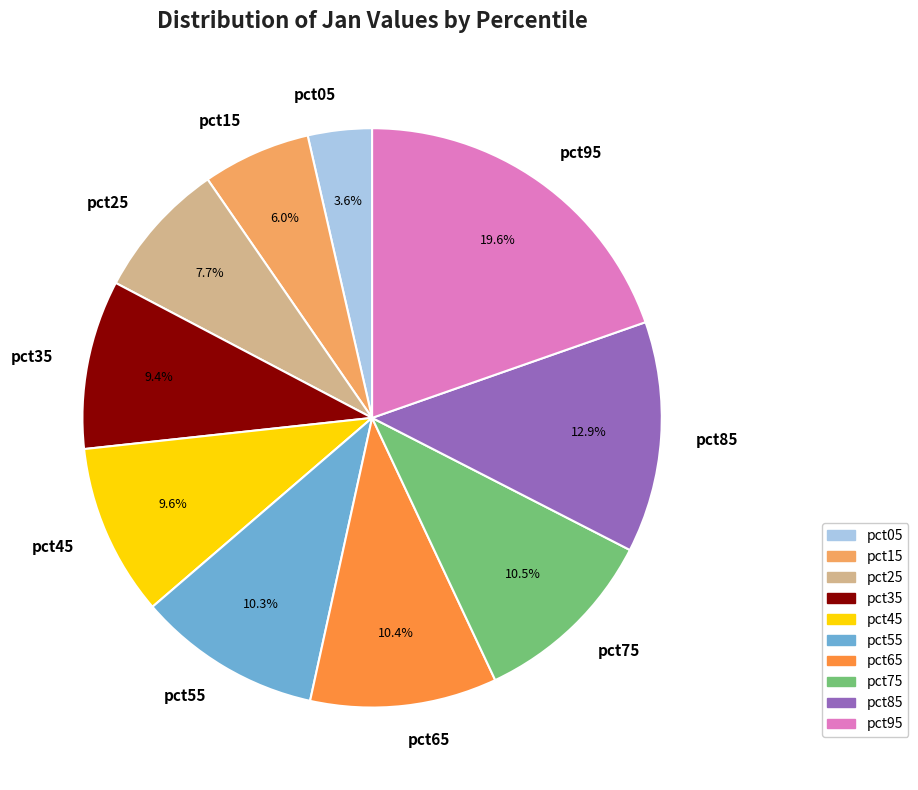

Combined, what portion of the pie is pct45 and pct15?

15.6%